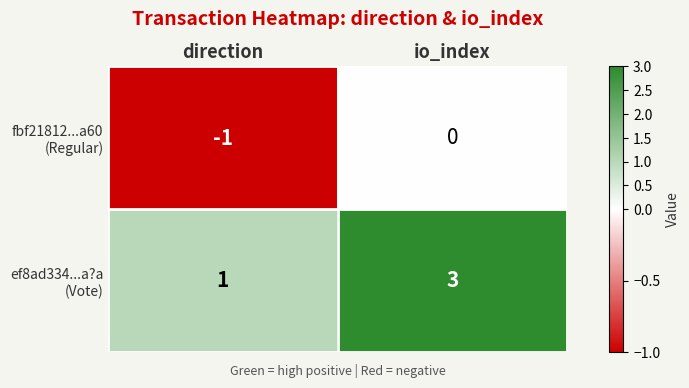

What is the difference between the highest and lowest values at io_index?

3